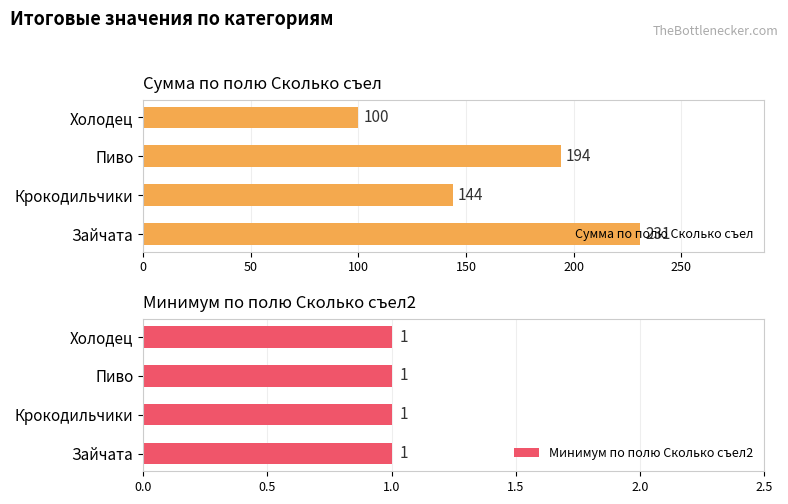

What is the approximate value of Сумма по полю Сколько съел at Зайчата, to the nearest 10?

230